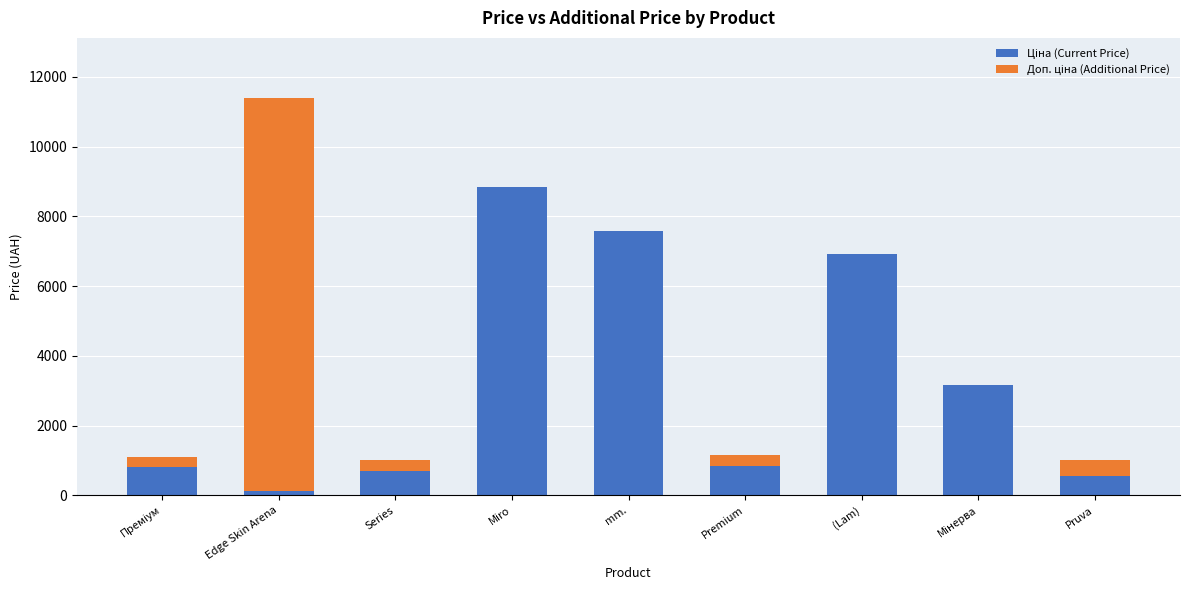

At which category is the sum across all series the highest?

Edge Skin Arena